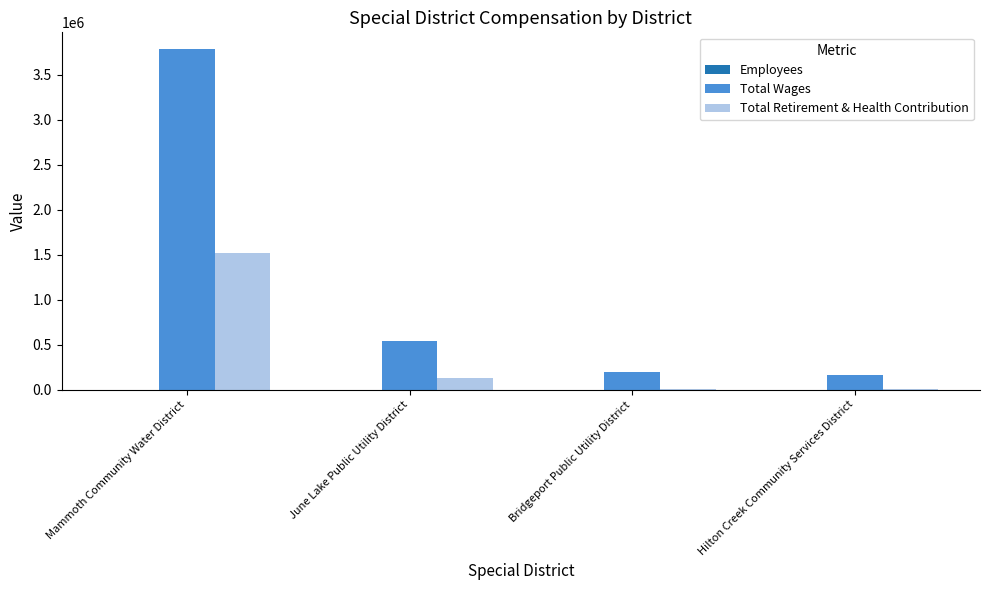

How many categories are shown in the chart?

4